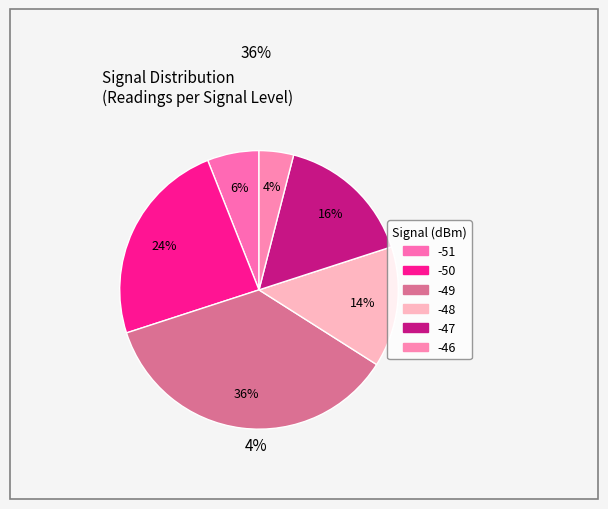

Which slice is the largest?

-49